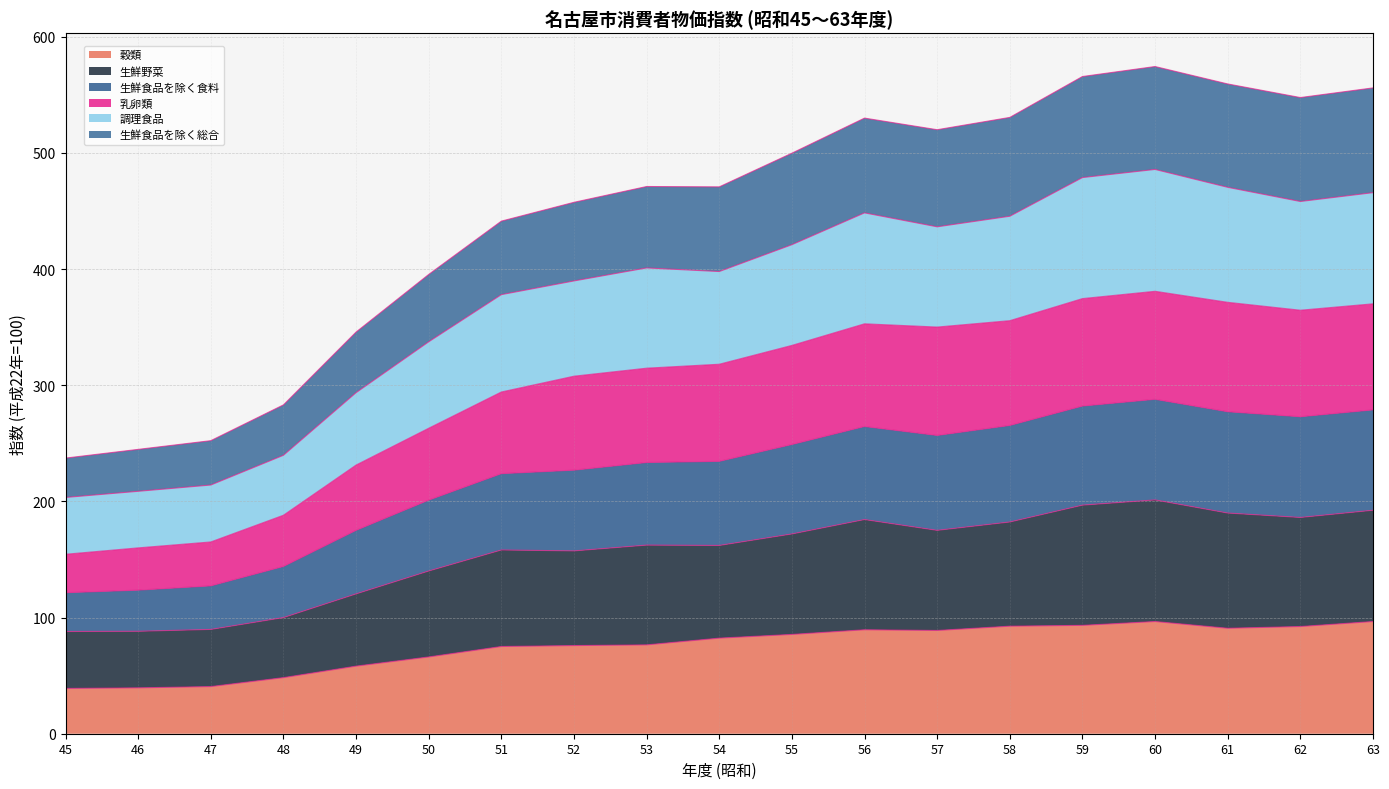

What is the total value across all series at 50?

395.4